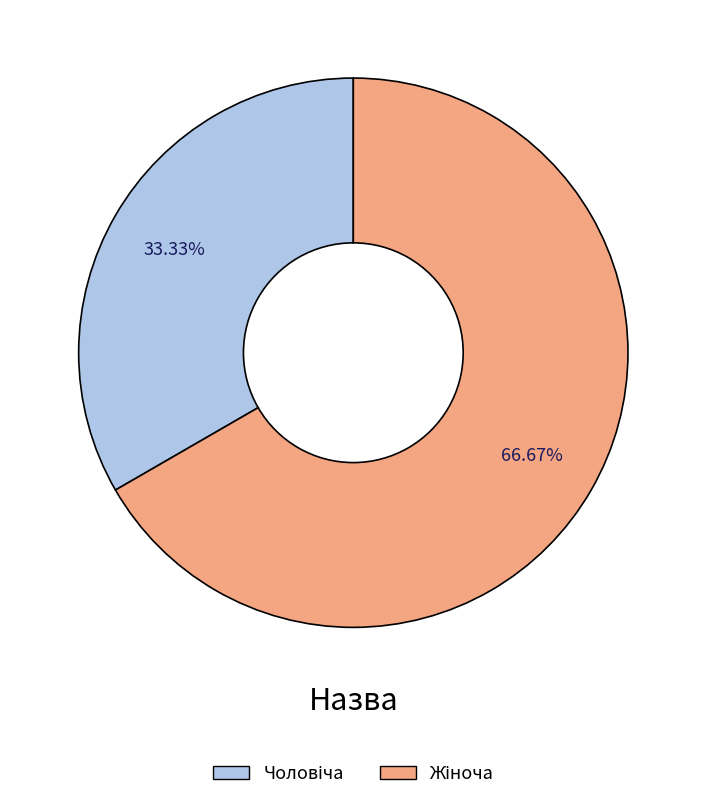

Is there any slice that represents more than half of the pie?

Yes